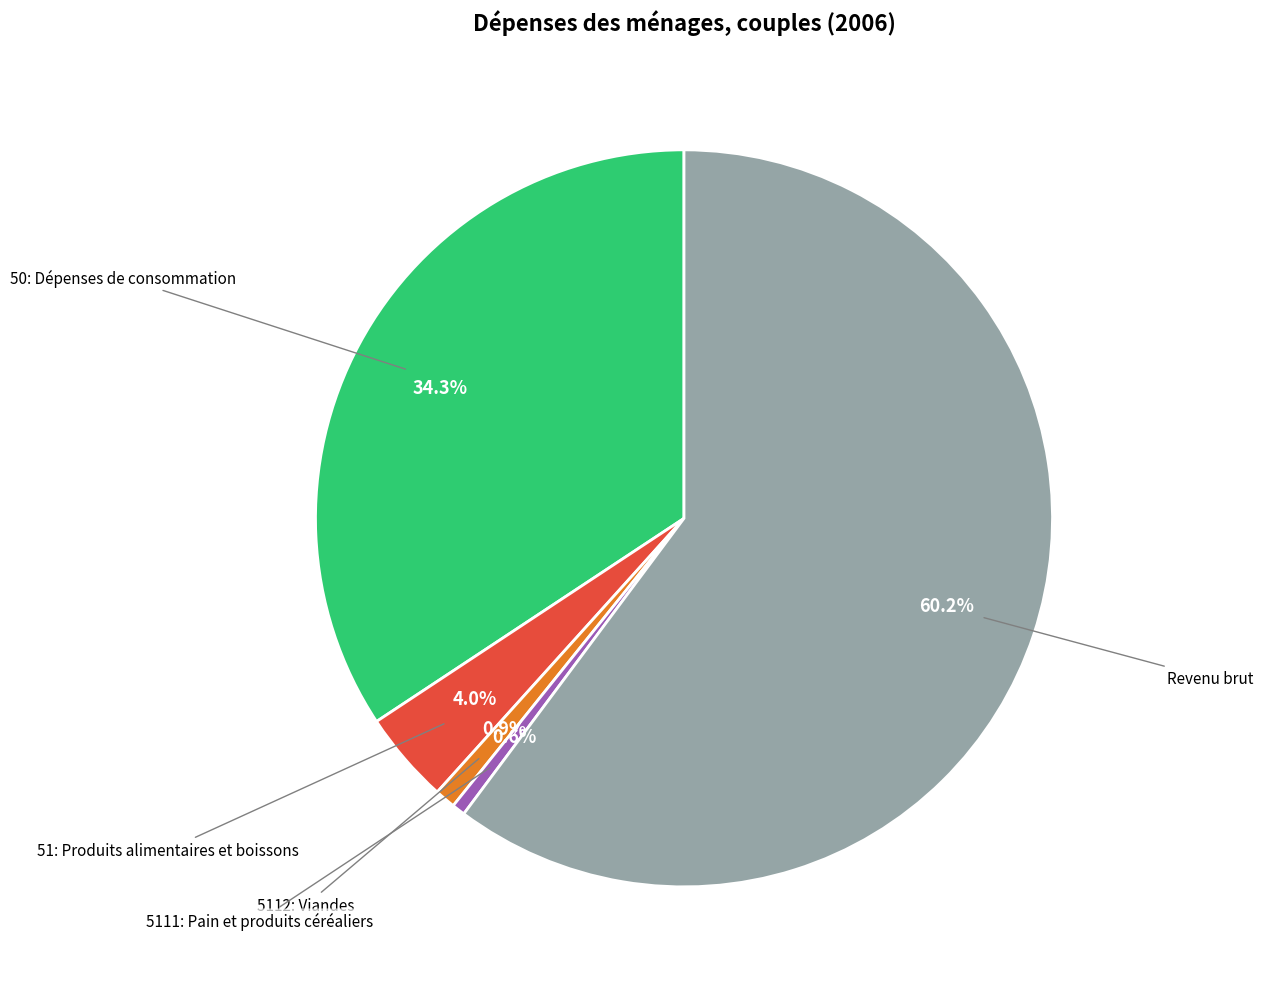

Is there a majority slice in this chart?

Yes